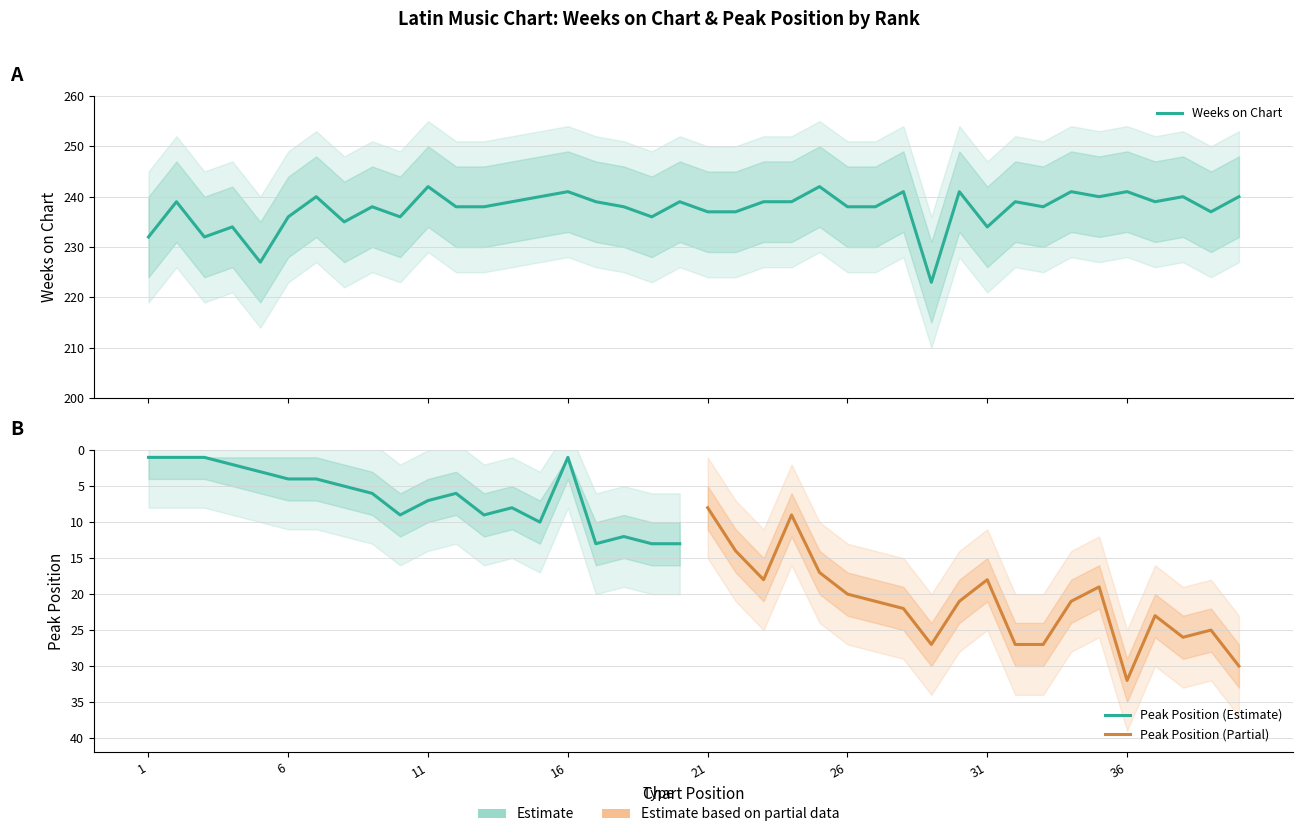

What is the value of the 12th point from the left?

238